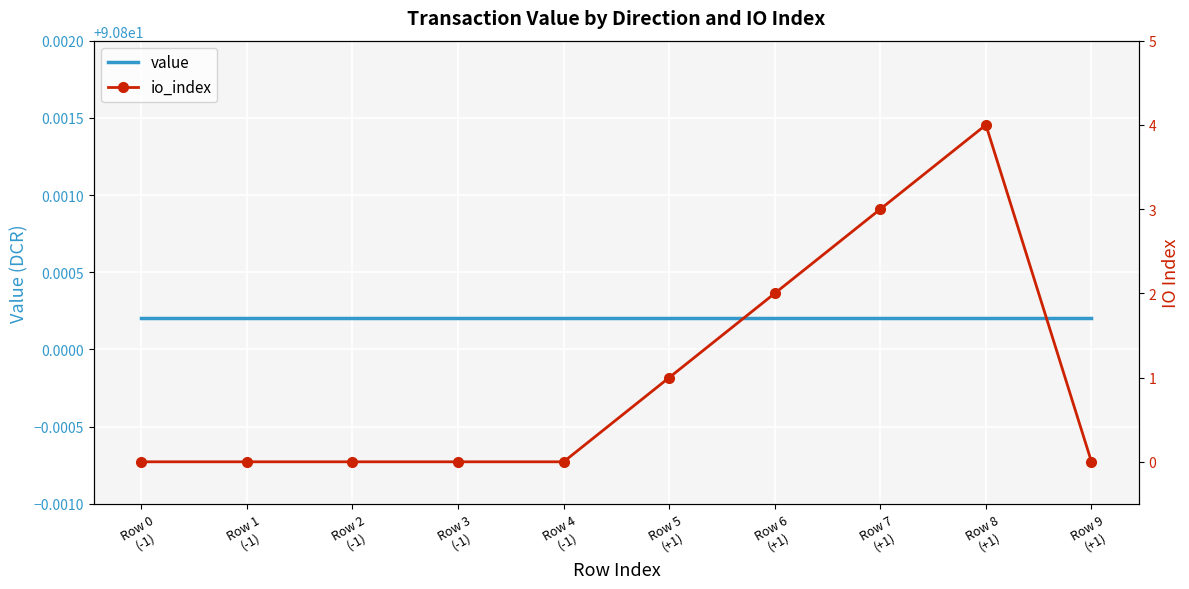

At which category does the chart reach its peak across all series?

Row 0
(-1)